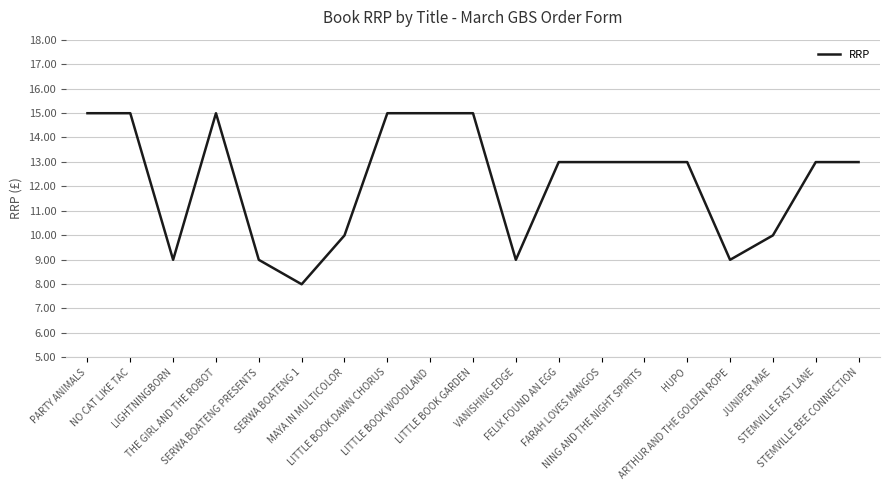

What is the change in value from SERWA BOATENG 1 to FARAH LOVES MANGOS?

+5.0